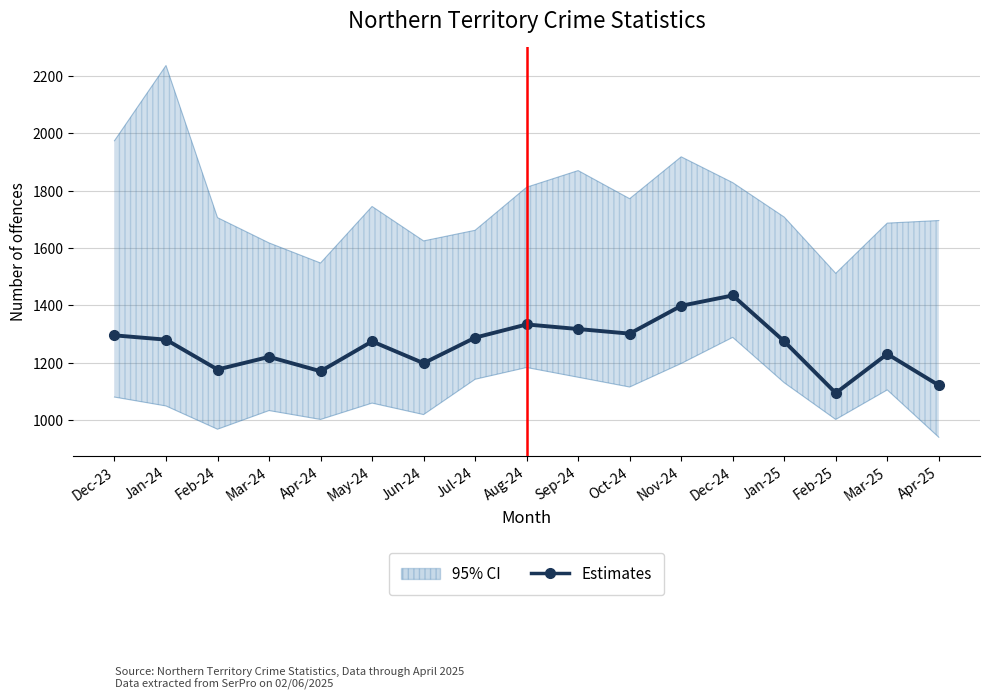

Does the chart have visible grid lines?

Yes